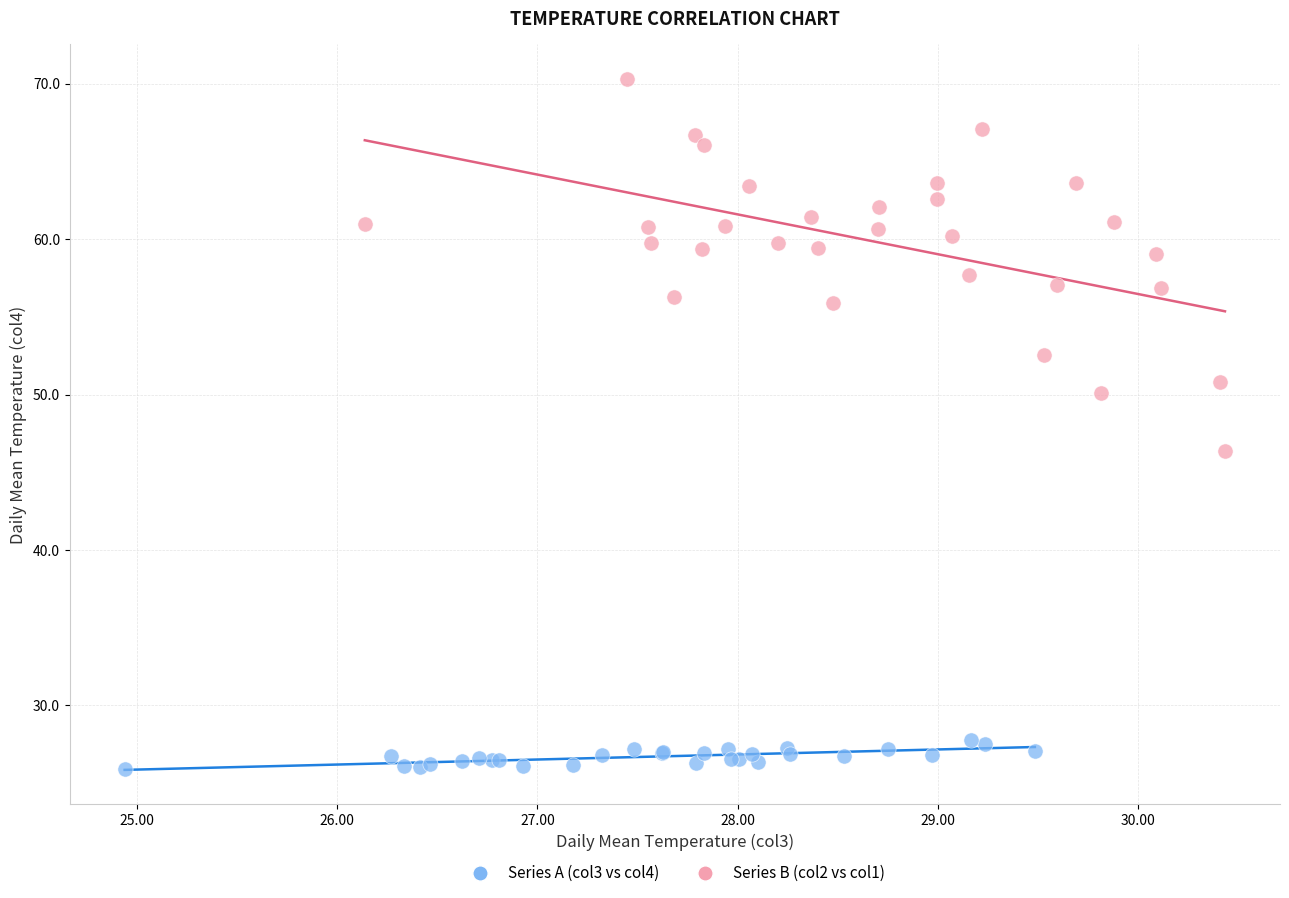

Which series reaches the minimum Y coordinate?

Series A (col3 vs col4)